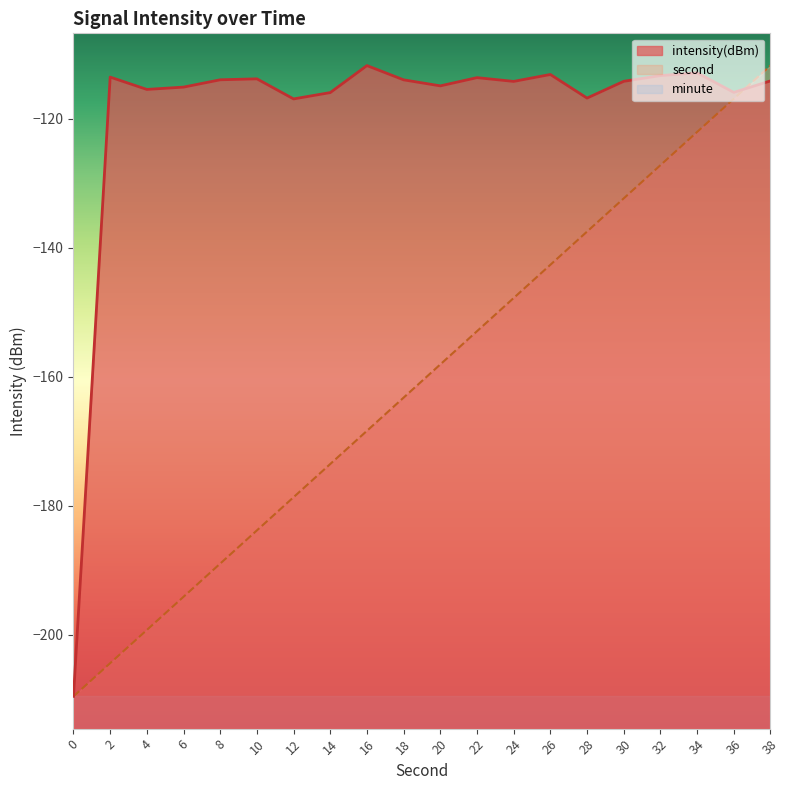

Reading right to left, what are all the values shown in this chart?

intensity(dBm): -114.2	-115.9	-112.9	-113.3	-114.2	-116.8	-113.2	-114.2	-113.7	-114.9	-114.0	-111.8	-116.0	-117.0	-113.8	-114.0	-115.1	-115.5	-113.6	-209.6
second: -111.8	-116.9	-122.1	-127.2	-132.4	-137.5	-142.7	-147.8	-153.0	-158.1	-163.3	-168.4	-173.6	-178.7	-183.8	-189.0	-194.1	-199.3	-204.4	-209.6